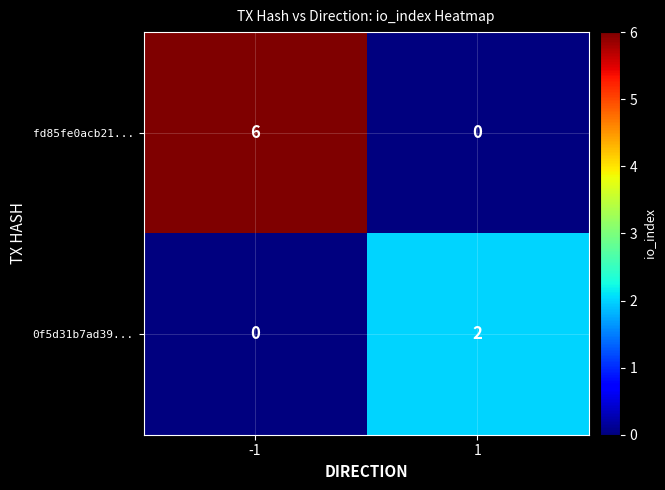

Which series has the largest total across all categories?

fd85fe0acb21...